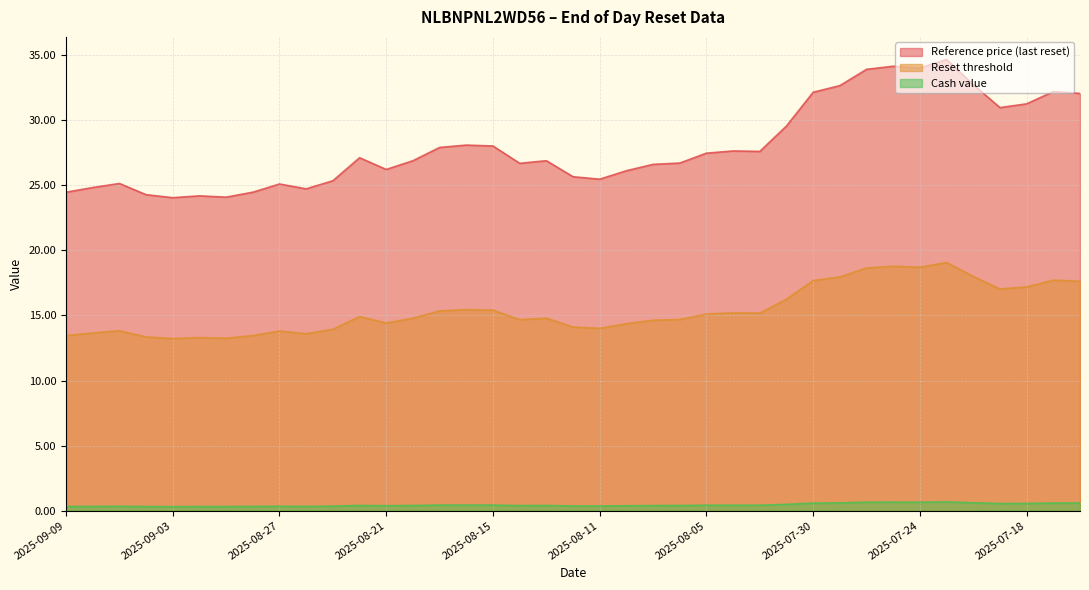

Between 2025-08-25 and 2025-07-16, which series saw the biggest shift?

Reference price (last reset)